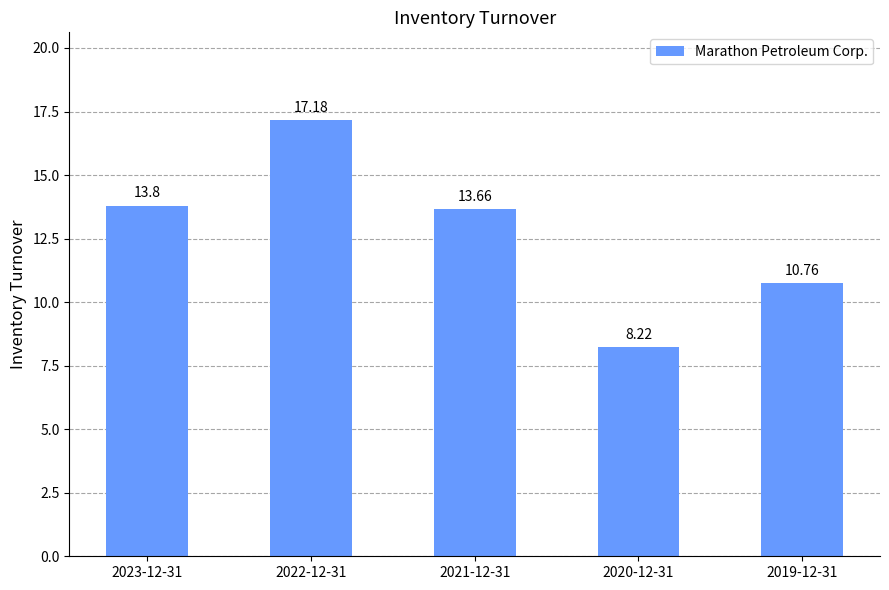

The chart shows a value of 10.8 at 2019-12-31. True or false?

True